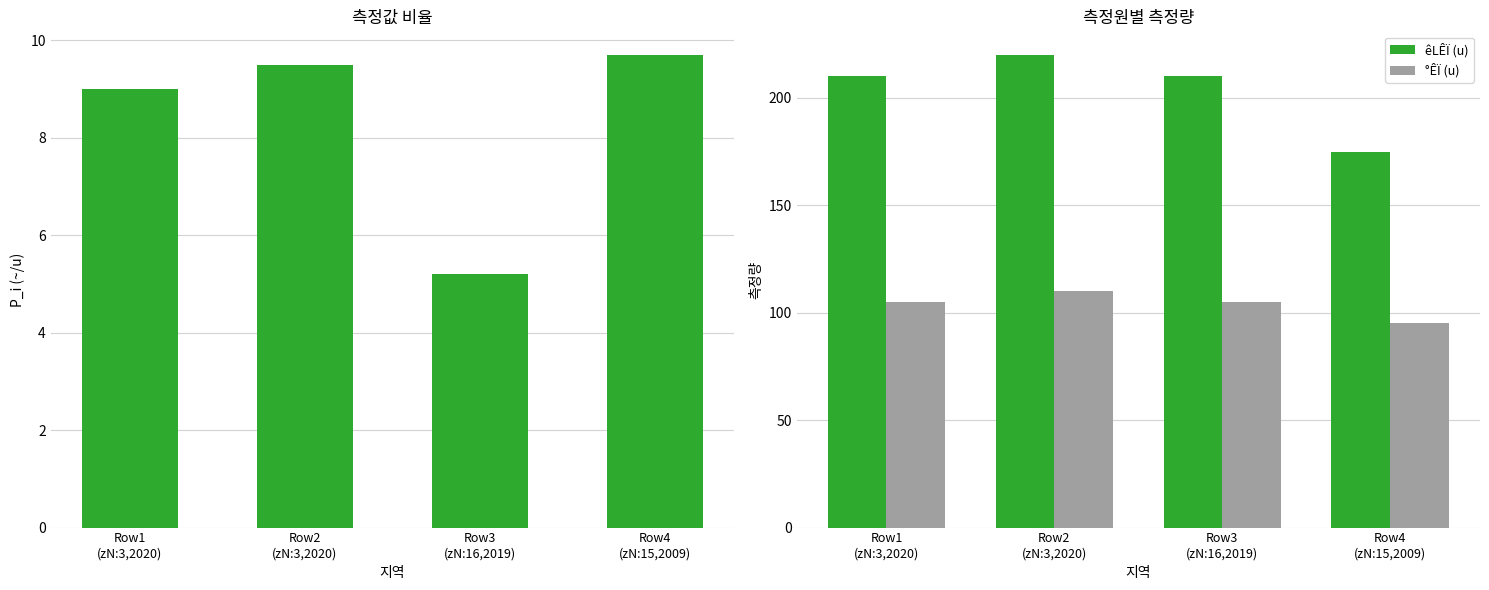

What is the difference between the highest and lowest values at Row4
(zN:15,2009)?

165.3